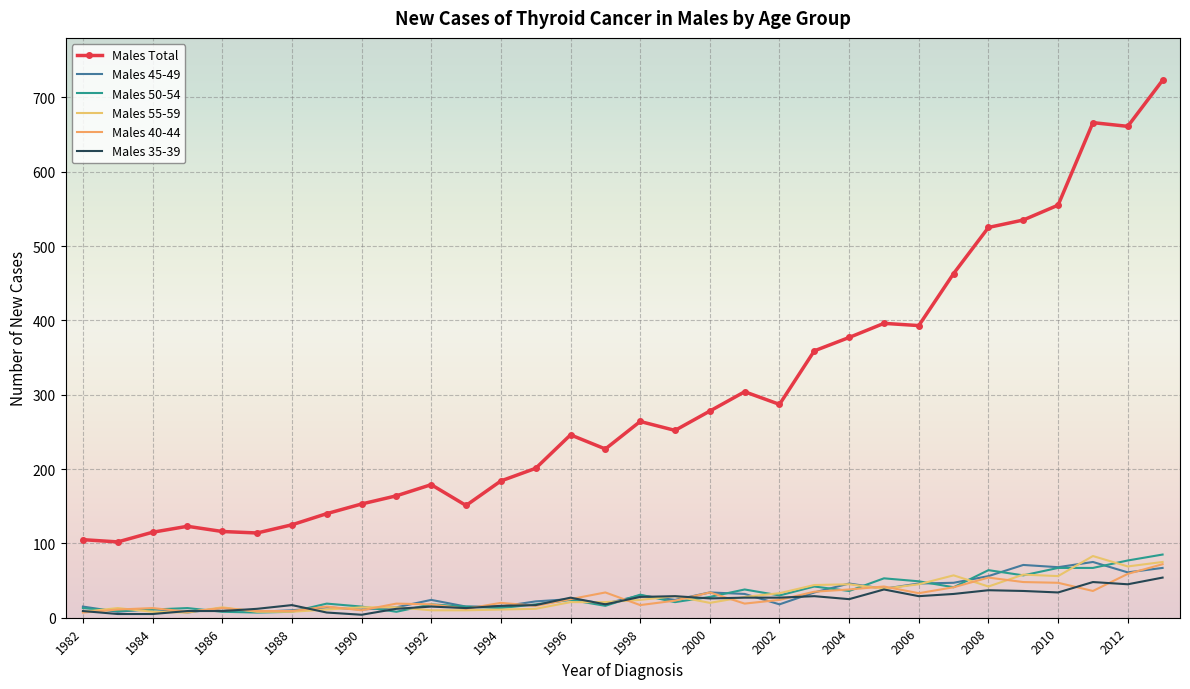

True or false: Males 45-49 has more than 1 points higher than both neighbors.

True